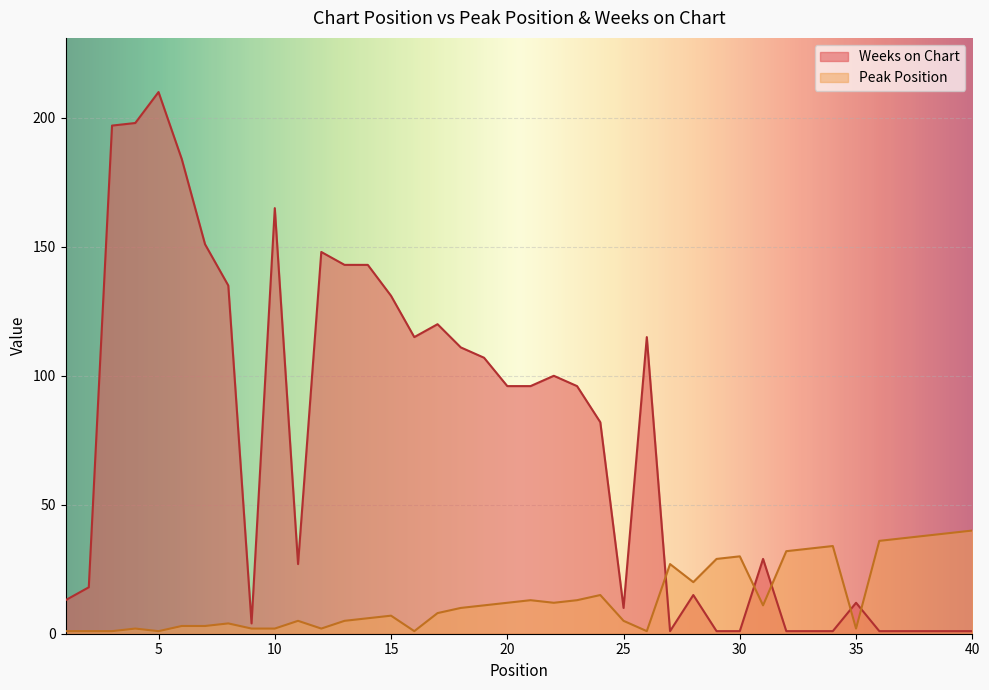

Reading left to right, what are all the values shown in this chart?

Peak Position: 1=1	2=1	3=1	4=2	5=1	6=3	7=3	8=4	9=2	10=2	11=5	12=2	13=5	14=6	15=7	16=1	17=8	18=10	19=11	20=12	21=13	22=12	23=13	24=15	25=5	26=1	27=27	28=20	29=29	30=30	31=11	32=32	33=33	34=34	35=2	36=36	37=37	38=38	39=39	40=40
Weeks on Chart: 1=13	2=18	3=197	4=198	5=210	6=184	7=151	8=135	9=4	10=165	11=27	12=148	13=143	14=143	15=131	16=115	17=120	18=111	19=107	20=96	21=96	22=100	23=96	24=82	25=10	26=115	27=1	28=15	29=1	30=1	31=29	32=1	33=1	34=1	35=12	36=1	37=1	38=1	39=1	40=1